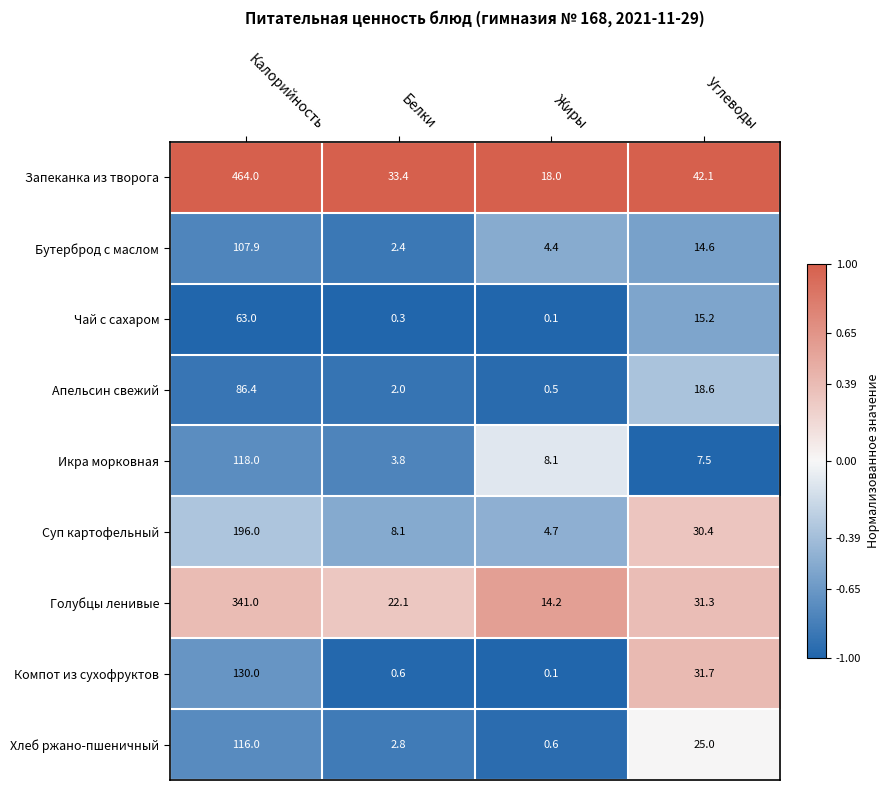

At which label does Компот из сухофруктов first exceed 31?

Калорийность